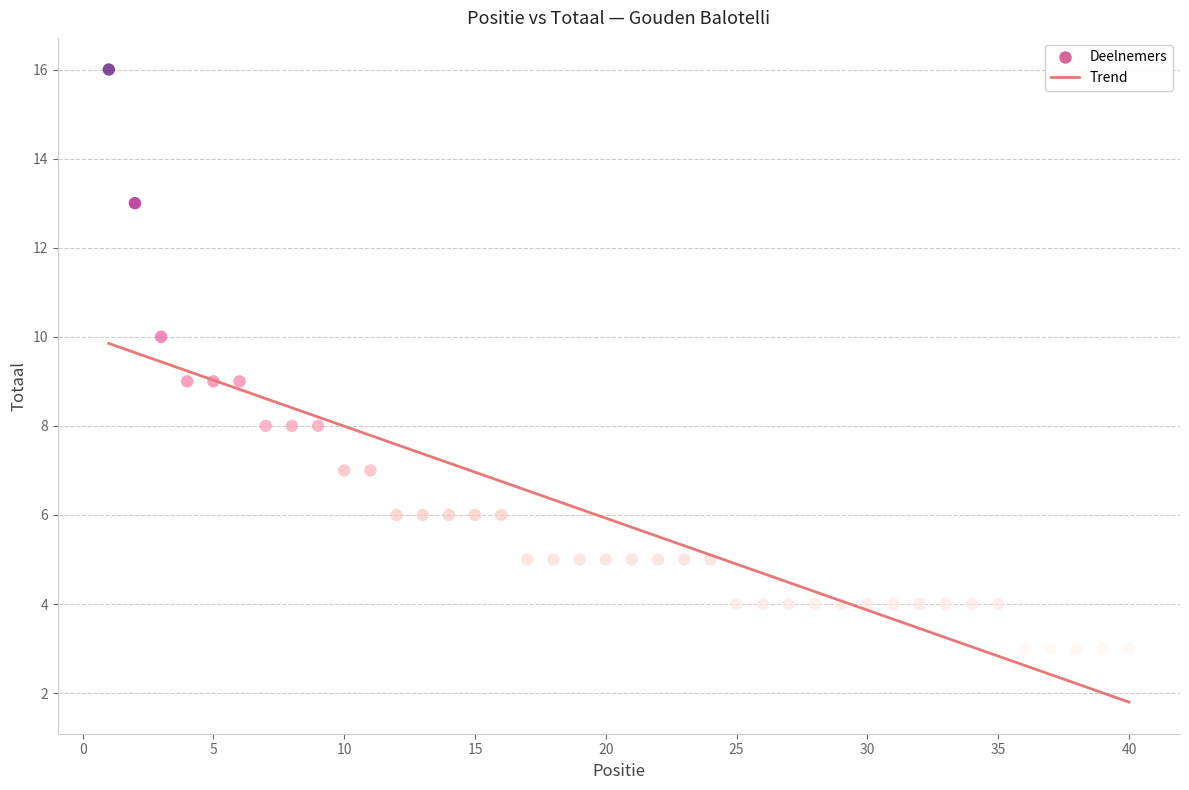

What is the range of Y values (max minus min)?

13